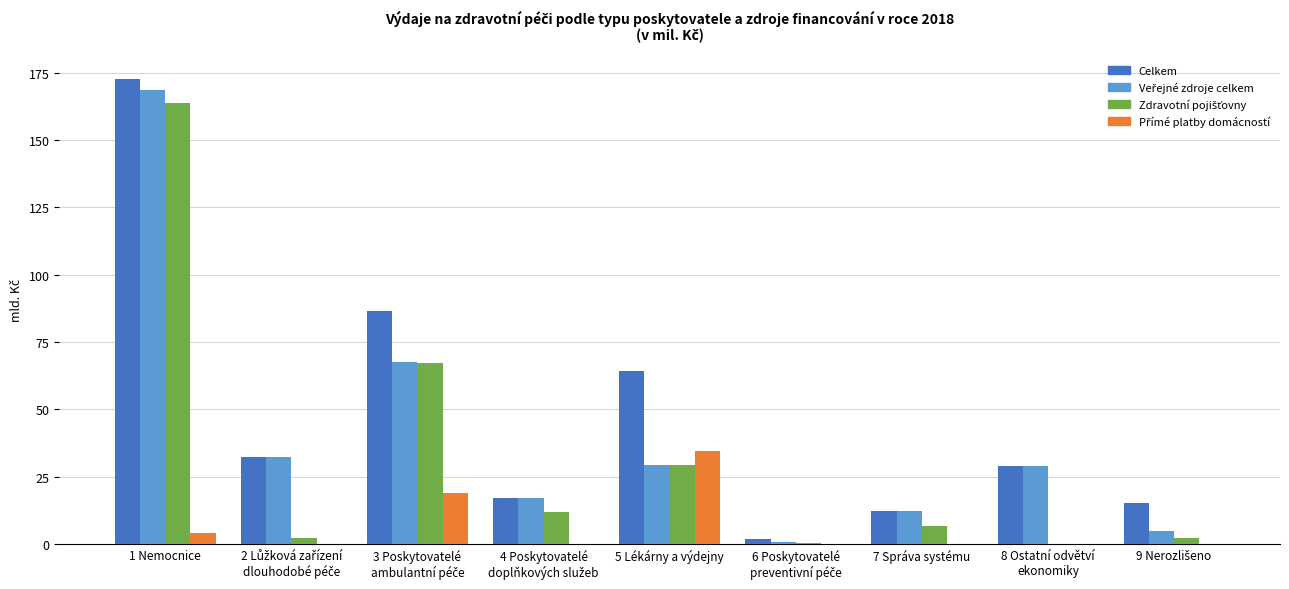

What is the sum of all Celkem values?

430.9